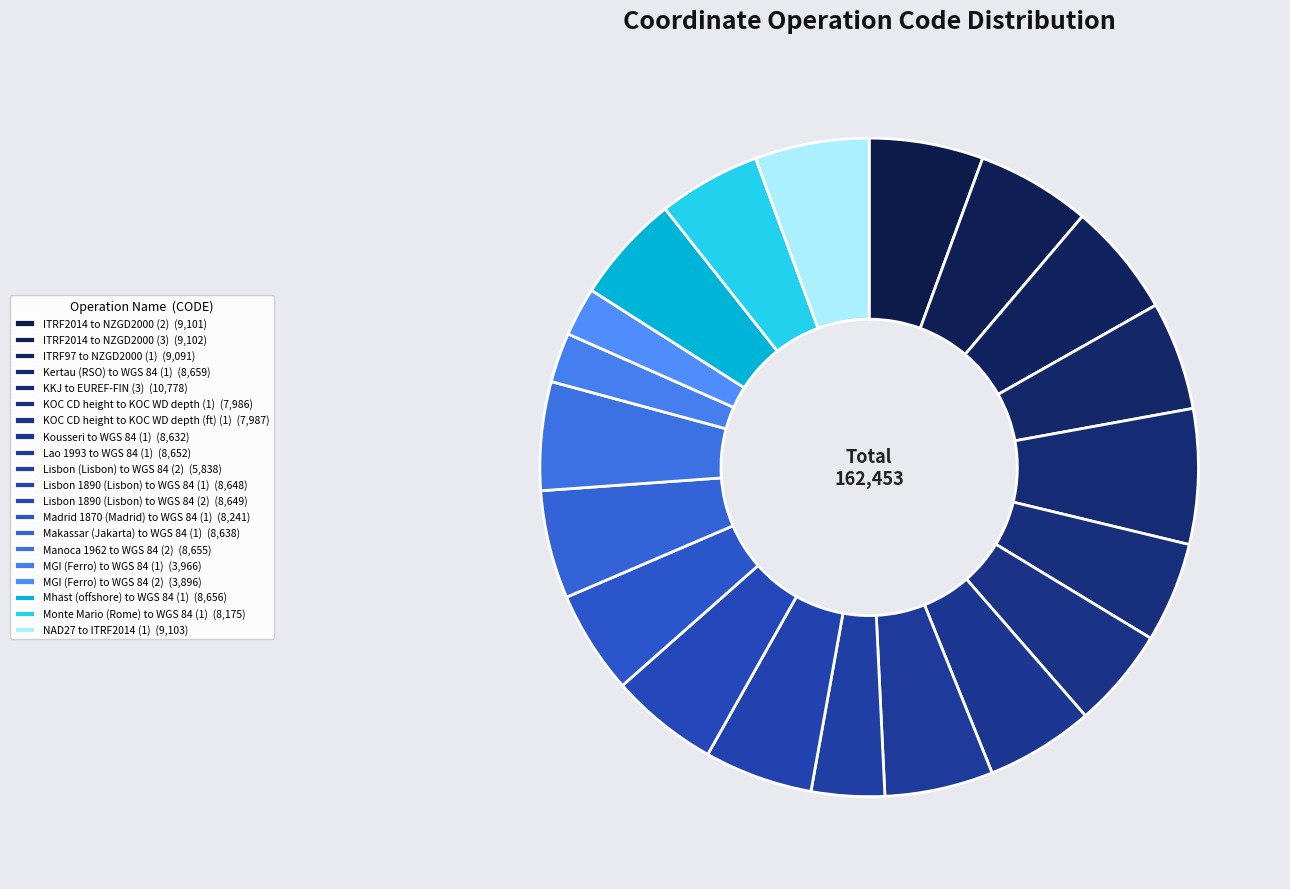

Which slice is the largest?

KKJ to EUREF-FIN (3)